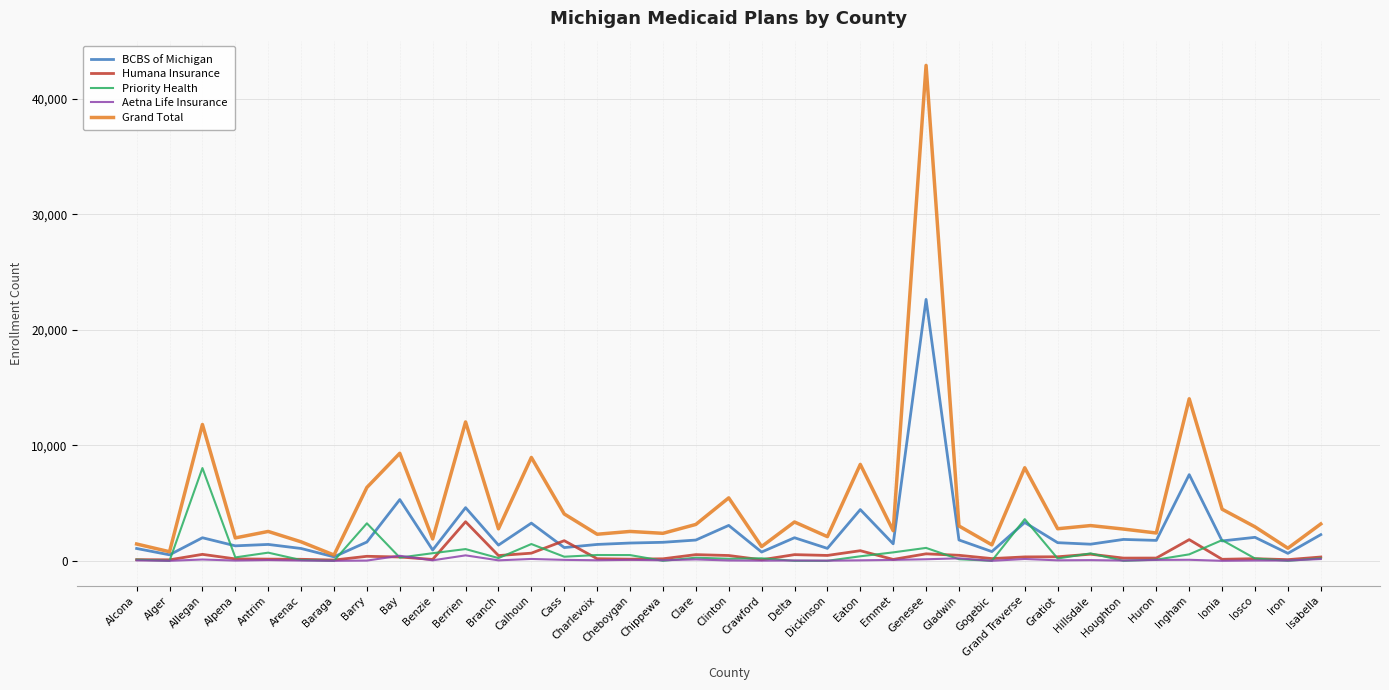

What is the highest value of the Priority Health series?

8033